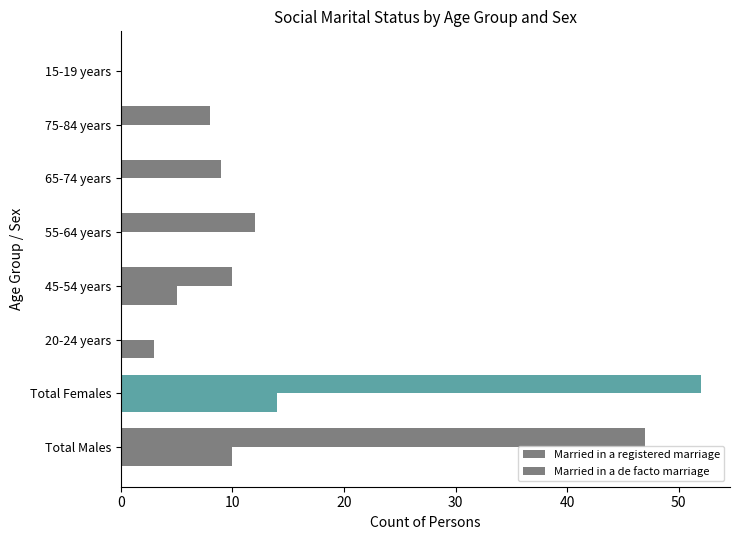

At how many categories does at least one series exceed 19?

2